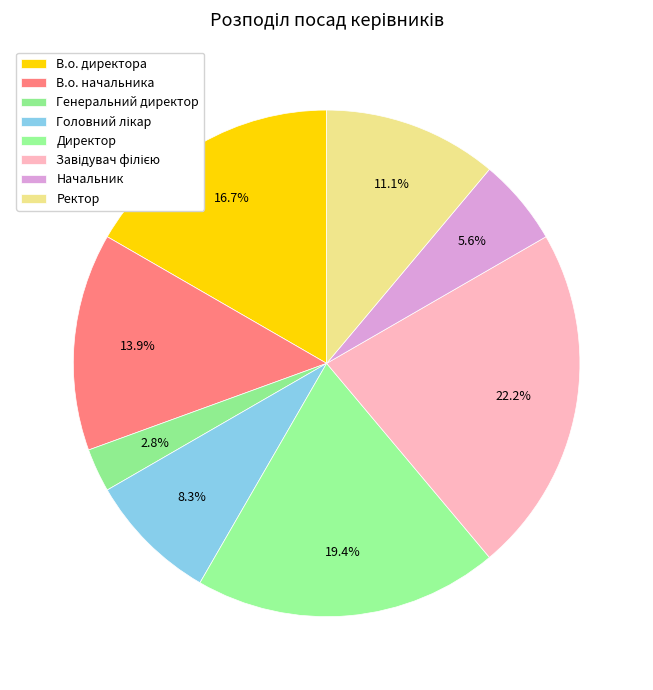

To the nearest percent, what is the combined percentage of Завідувач філією and В.о. директора?

39%